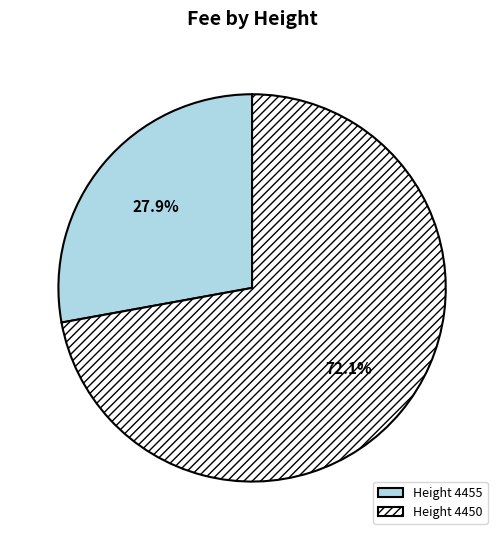

Is there any slice that represents more than half of the pie?

Yes